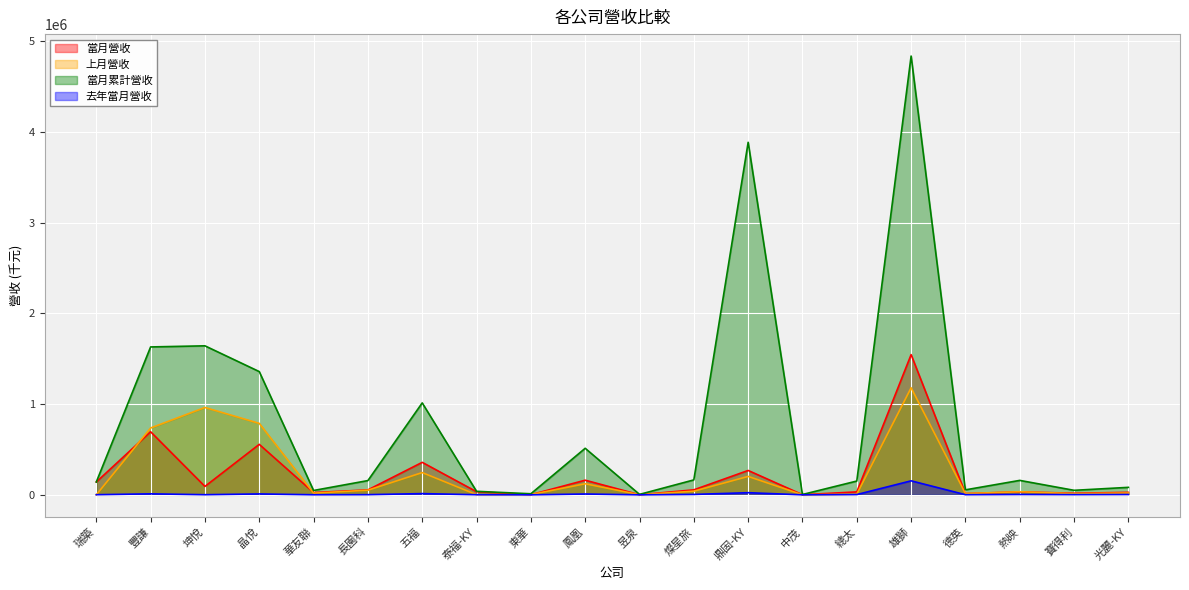

At which label does 去年當月營收 reach its peak?

雄獅